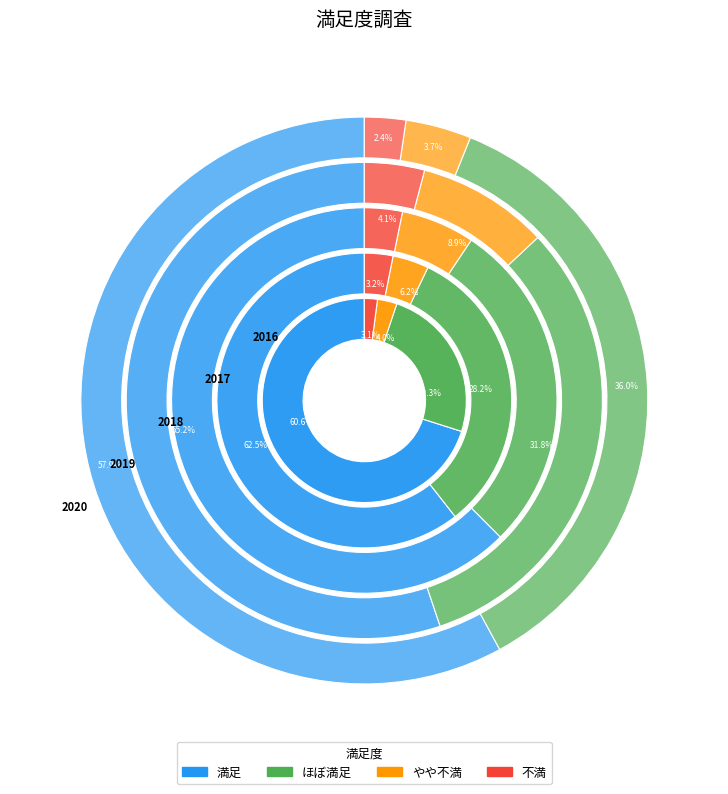

How many segments does this pie chart have?

4